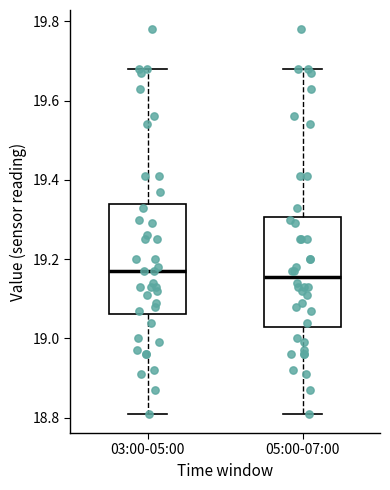

Reading left to right, read every box against the y-axis: the position of its median line, the range the box covers, and the ends of its whiskers. The values are not printed on the chart, so give them approximately, as read against the axis.

03:00-05:00: median 19.18, box 19.06 to 19.34, whiskers 18.82 to 19.68
05:00-07:00: median 19.16, box 19.04 to 19.30, whiskers 18.82 to 19.68